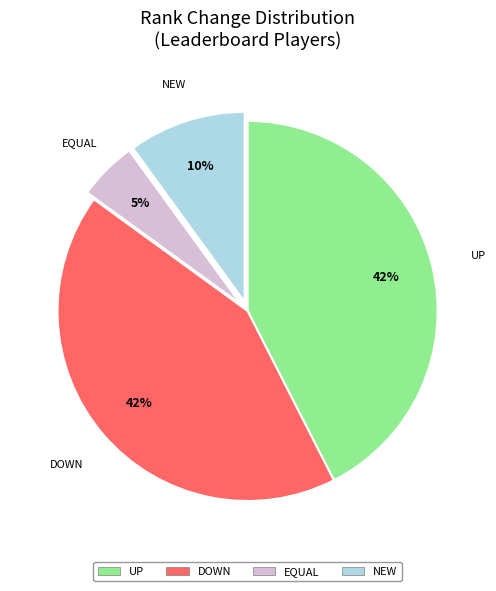

To the nearest percent, what is the average slice percentage?

25%